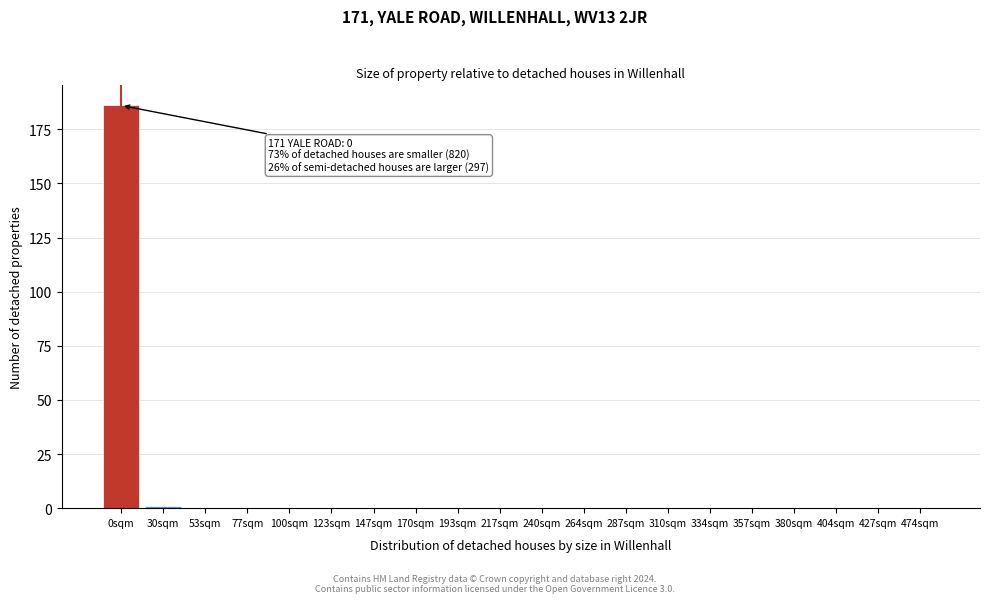

Reading right to left, transcribe all the data shown in this chart.

474sqm=0	427sqm=0	404sqm=0	380sqm=0	357sqm=0	334sqm=0	310sqm=0	287sqm=0	264sqm=0	240sqm=0	217sqm=0	193sqm=0	170sqm=0	147sqm=0	123sqm=0	100sqm=0	77sqm=0	53sqm=0	30sqm=1	0sqm=186